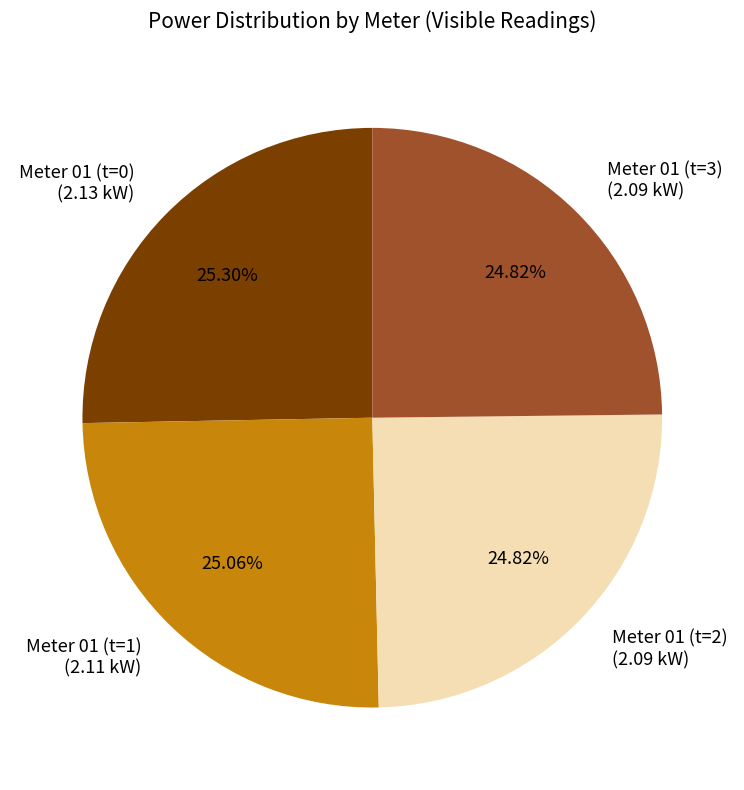

Is there a majority slice in this chart?

No